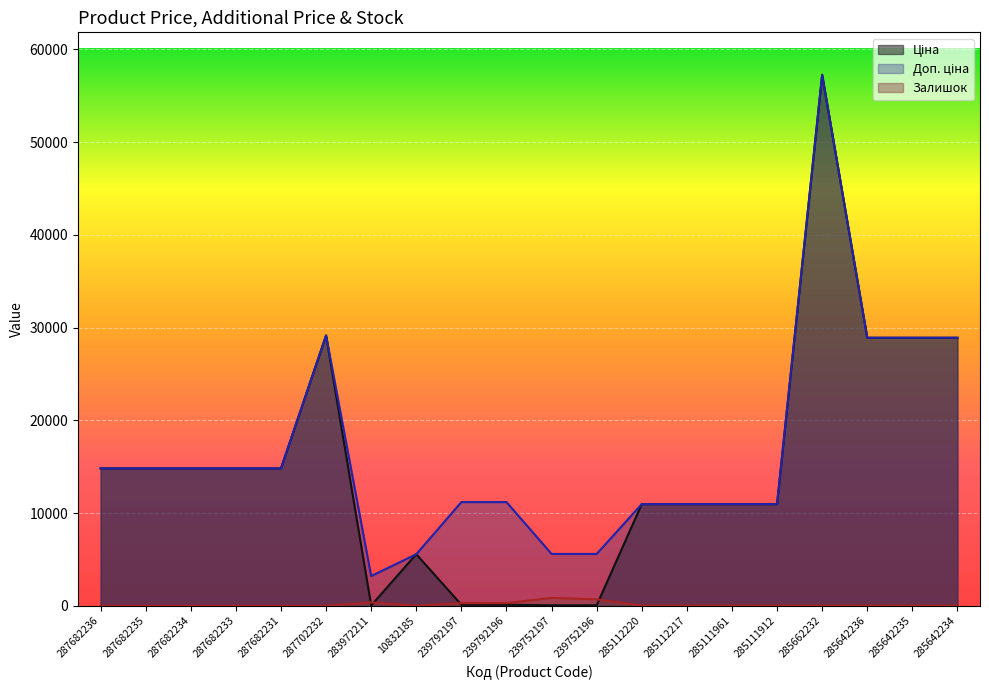

Where does the Ціна series first go above 14817?

287682236